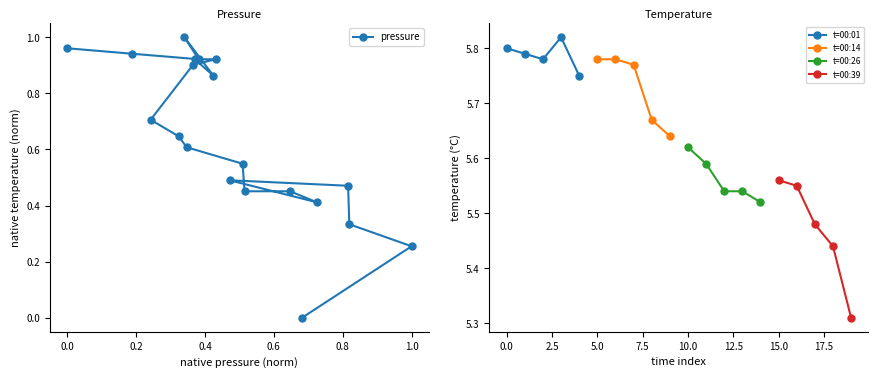

Count the number of values greater than 0.

19